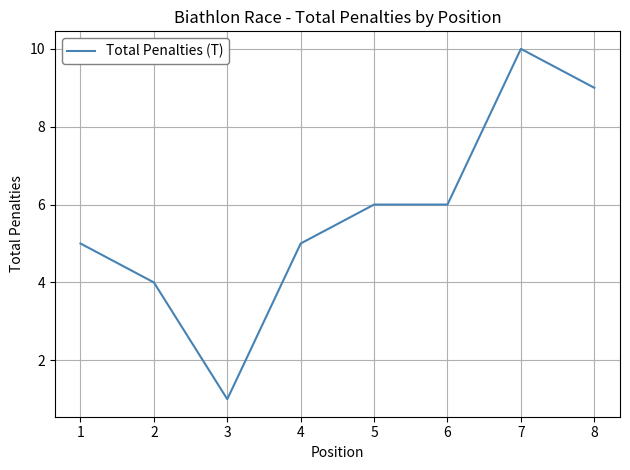

The value at 6 is 6. True or false?

True